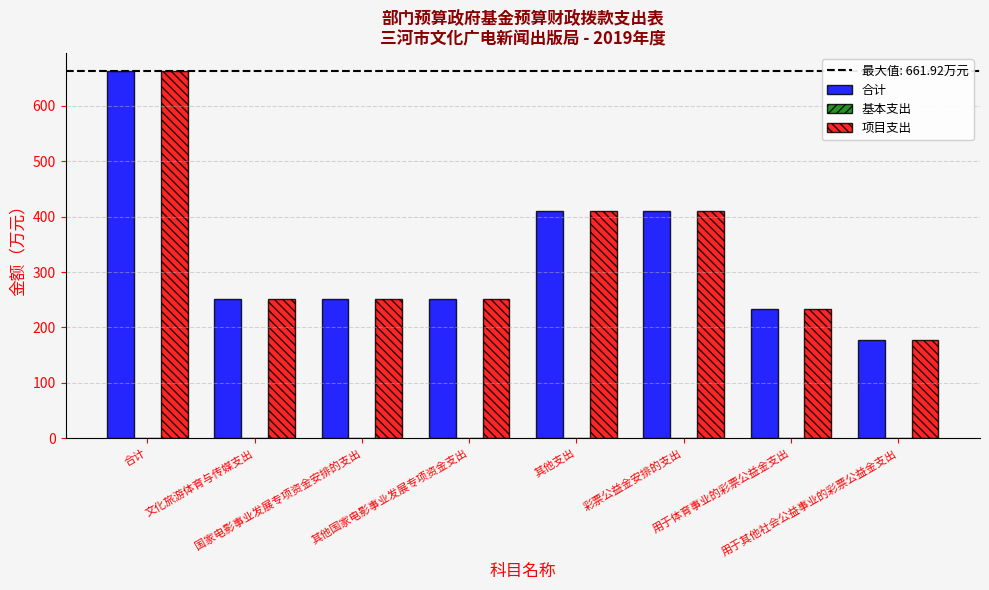

At how many categories does at least one series exceed 207?

7